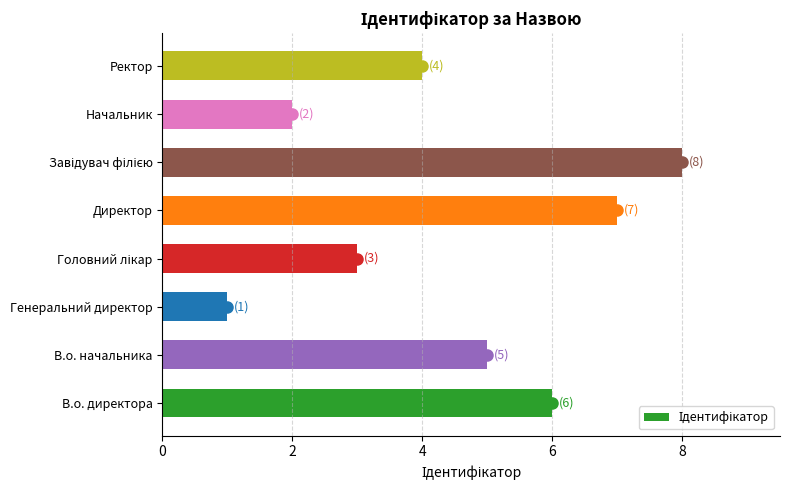

What is the change in value from В.о. начальника to Директор?

+2